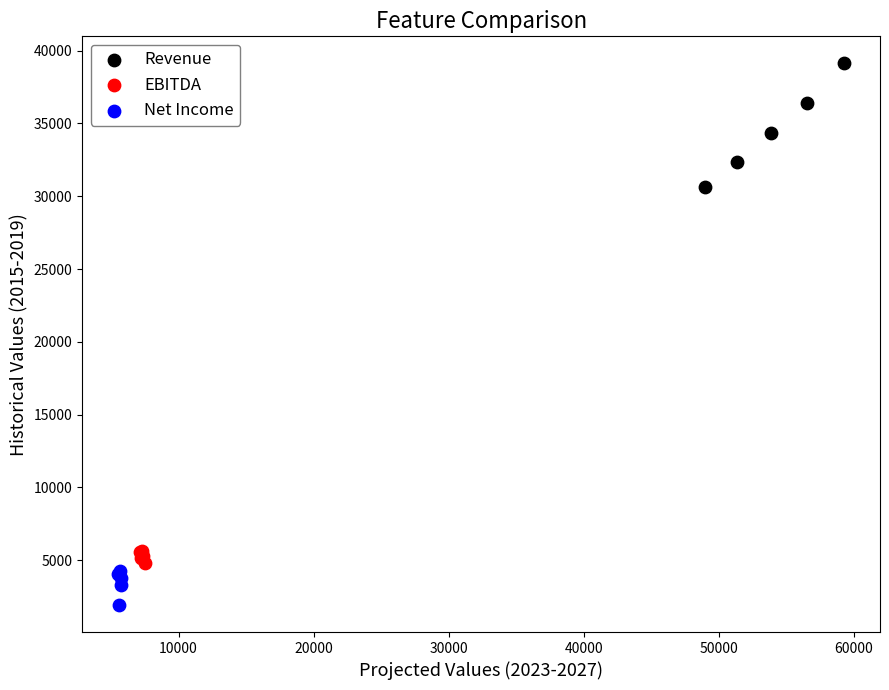

Which series has the widest spread of Y values?

Revenue